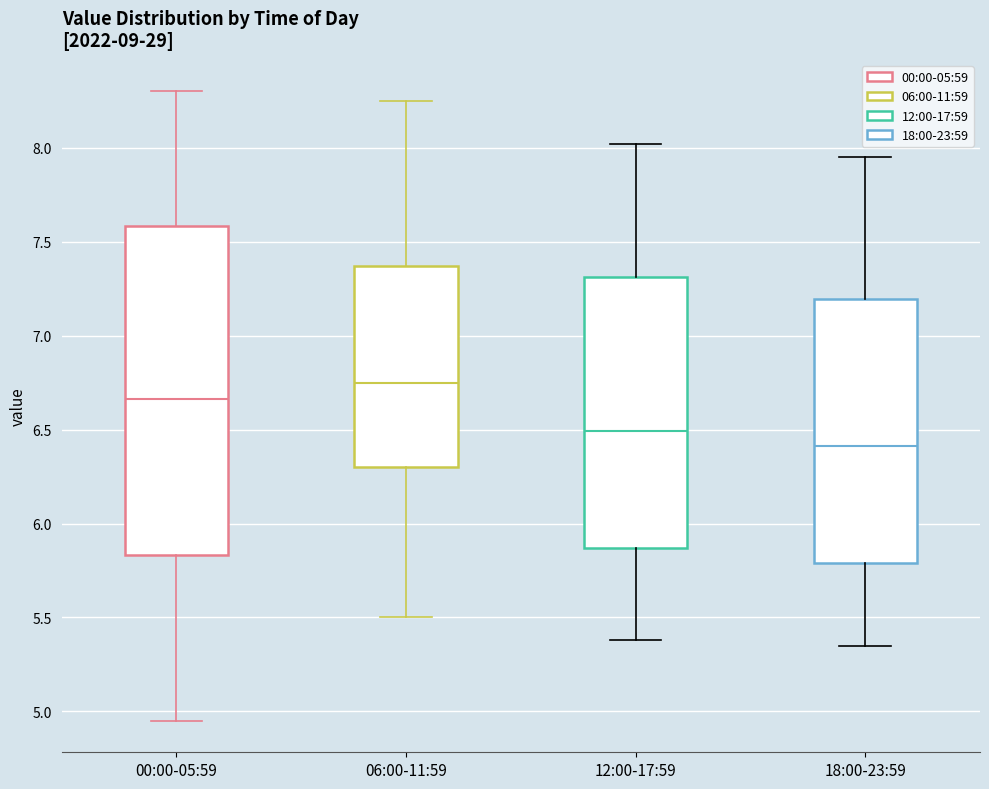

Reading left to right, transcribe this box plot: for each box, give where its median line is, the range the box spans, and where its two whiskers end, as read against the y-axis. The values are not printed on the chart, so give them approximately, as read against the axis.

00:00-05:59: median 6.65, box 5.85 to 7.60, whiskers 4.95 to 8.30
06:00-11:59: median 6.75, box 6.30 to 7.35, whiskers 5.50 to 8.25
12:00-17:59: median 6.50, box 5.85 to 7.30, whiskers 5.40 to 8.00
18:00-23:59: median 6.40, box 5.80 to 7.20, whiskers 5.35 to 7.95